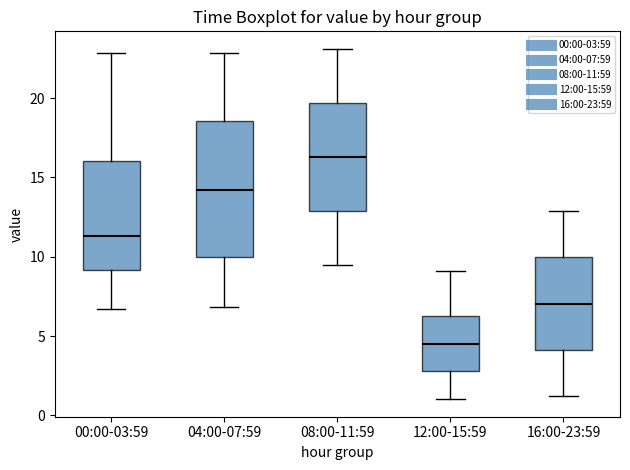

Which box is the tallest, from its lower edge to its upper edge?

04:00-07:59